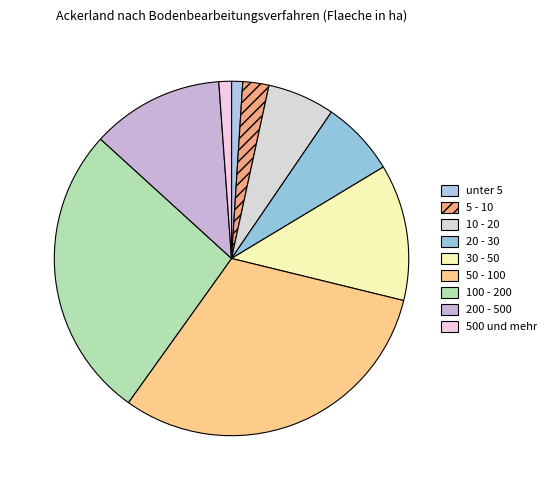

To the nearest percent, what is the difference between the 5 - 10 and 100 - 200 slice percentages?

24%